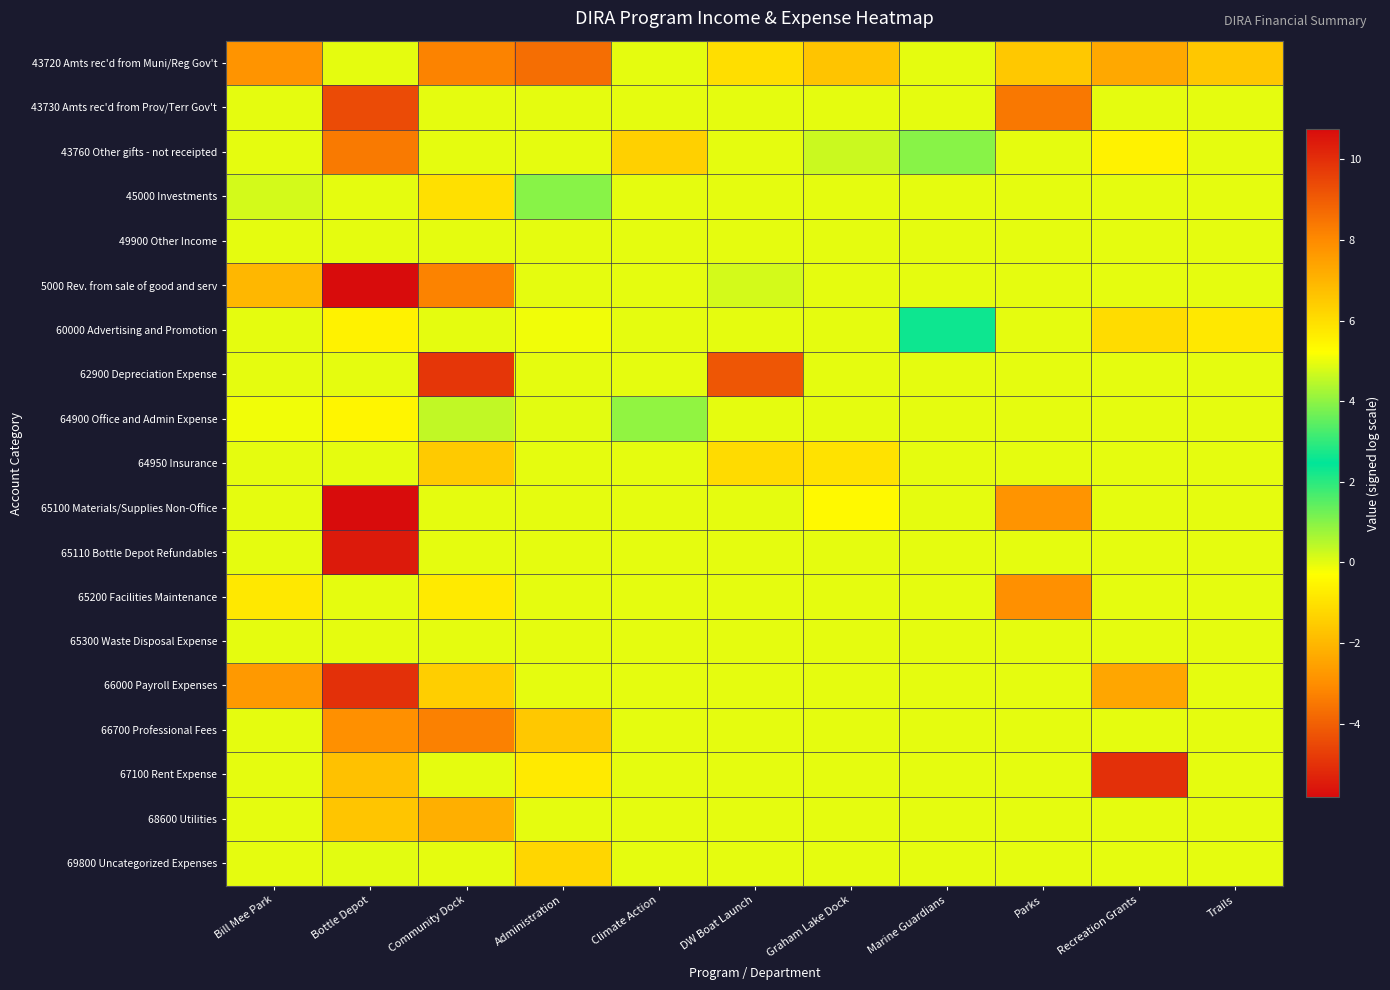

Which series has the largest total across all categories?

43720 Amts rec'd from Muni/Reg Gov't